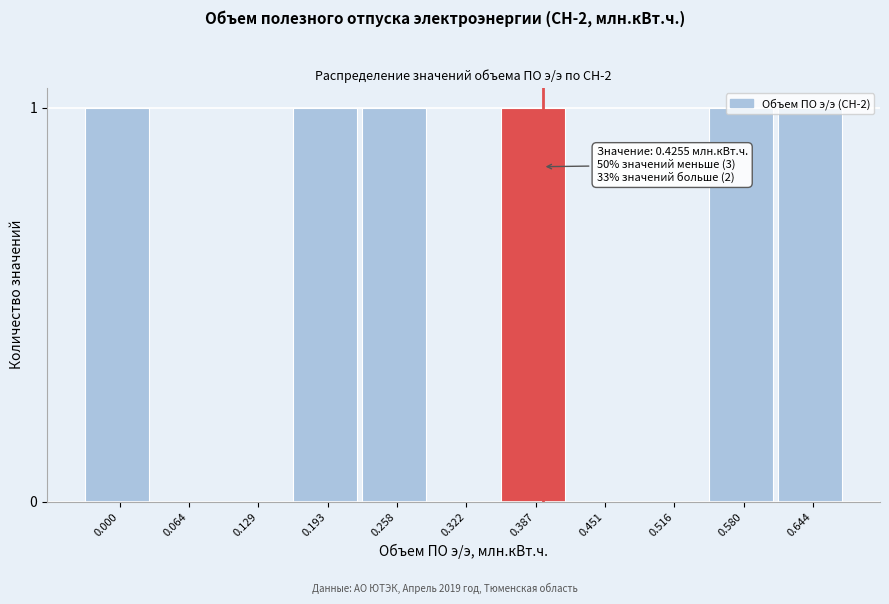

Is it true that the value at 0.129 is -1?

False